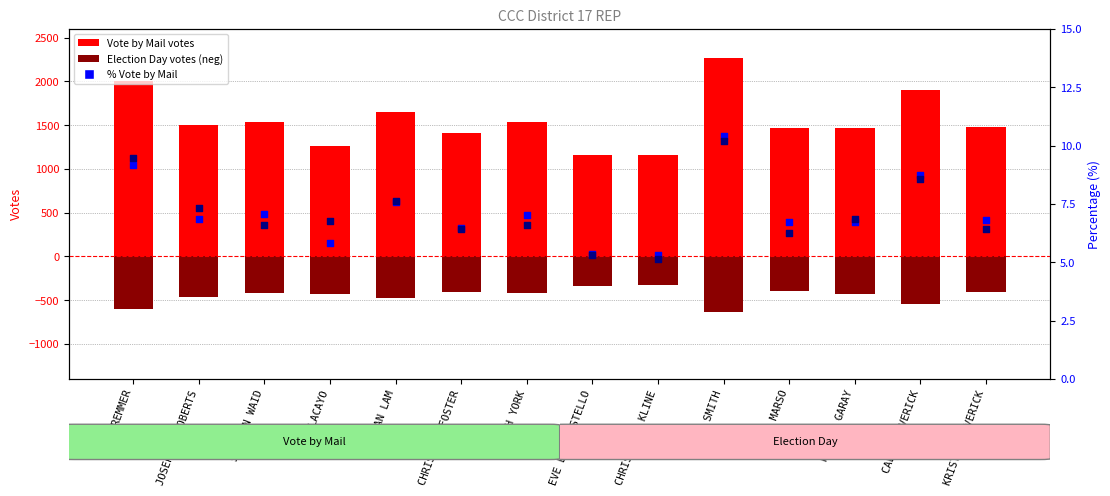

Which series has the largest total across all categories?

Vote by Mail